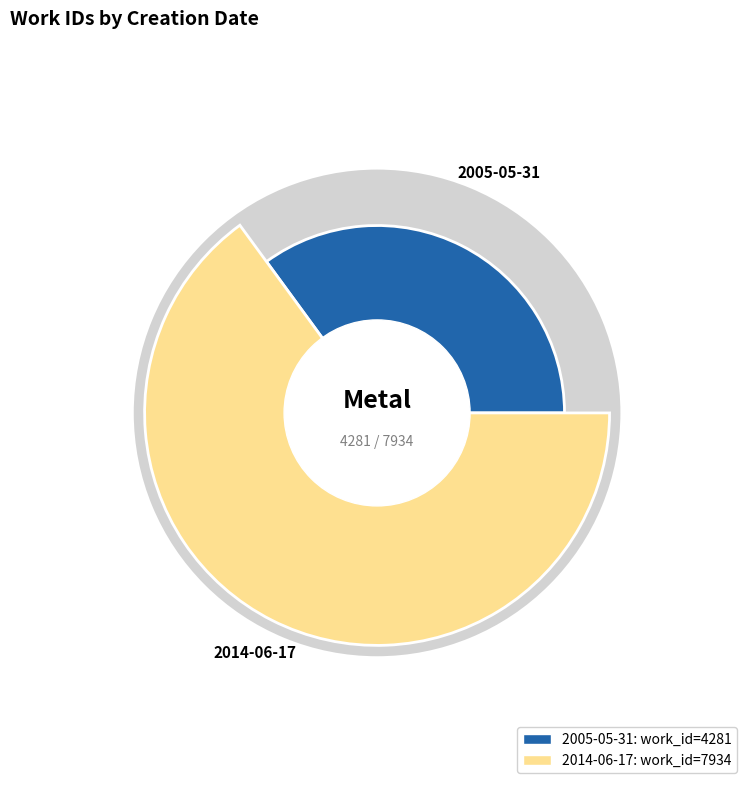

To the nearest percent, what is the difference between the 2005-05-31 and 2014-06-17 slice percentages?

30%